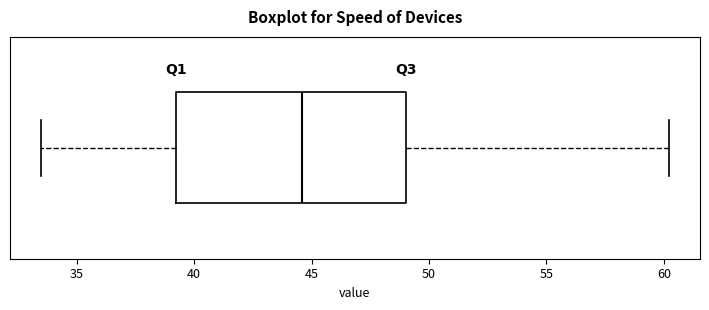

Where does the left whisker of the box end on the x-axis? The values are not printed on the chart, so give them approximately, as read against the axis.

33.5